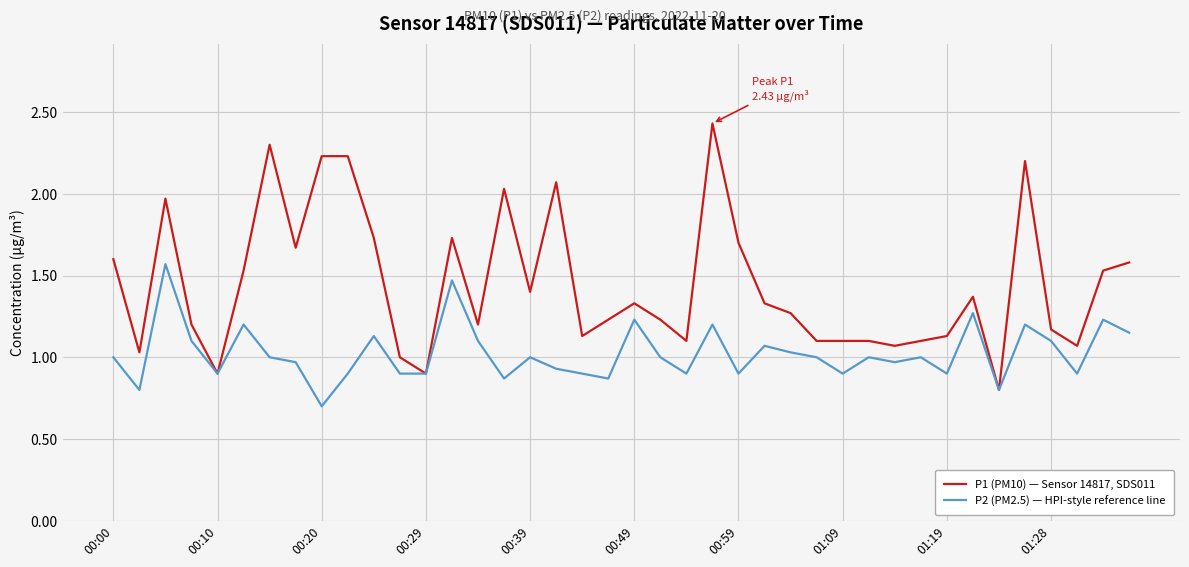

Which series has the widest spread of values?

P1 (PM10) — Sensor 14817, SDS011